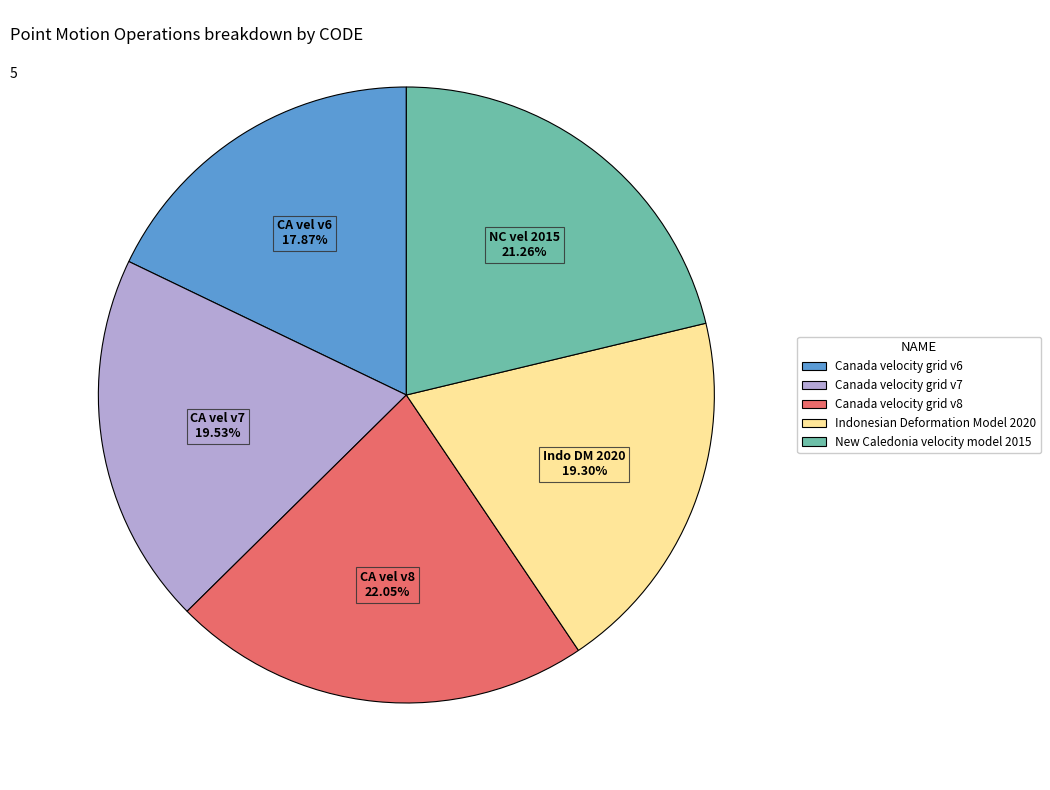

The Canada velocity grid v6 slice represents 18% of the pie. True or false?

True